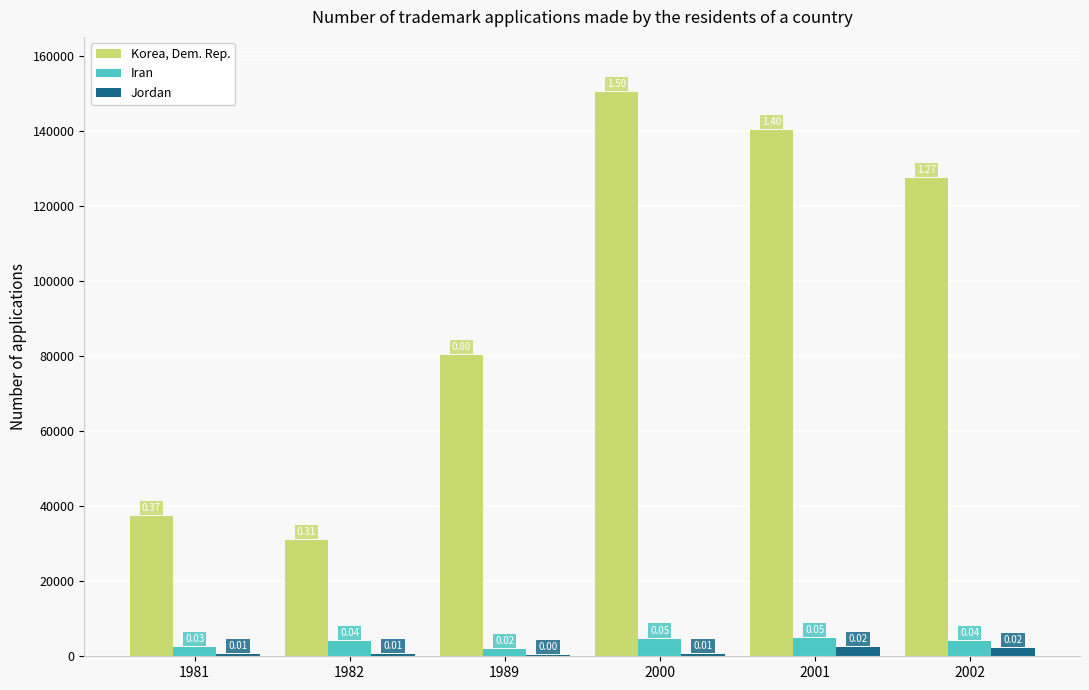

Which category has the highest value across all series?

2000